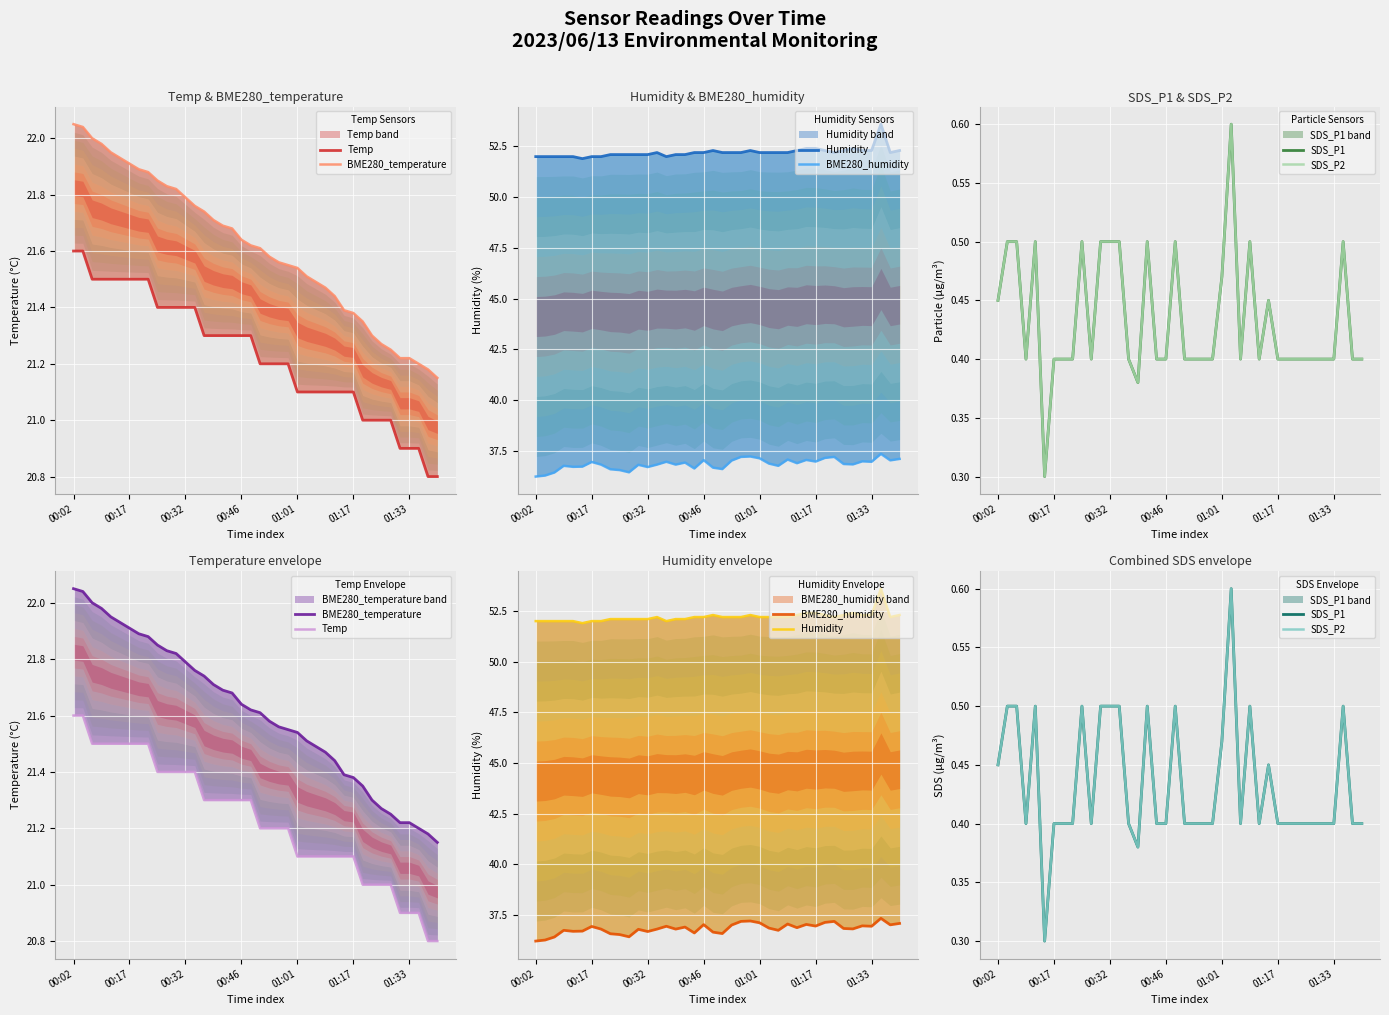

What are all the series names shown in the legend?

Temp, BME280_temperature, Humidity, BME280_humidity, SDS_P1, SDS_P2